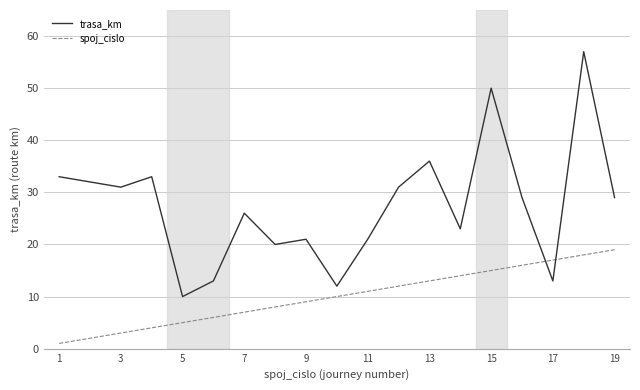

Which series has the largest range (max minus min)?

trasa_km